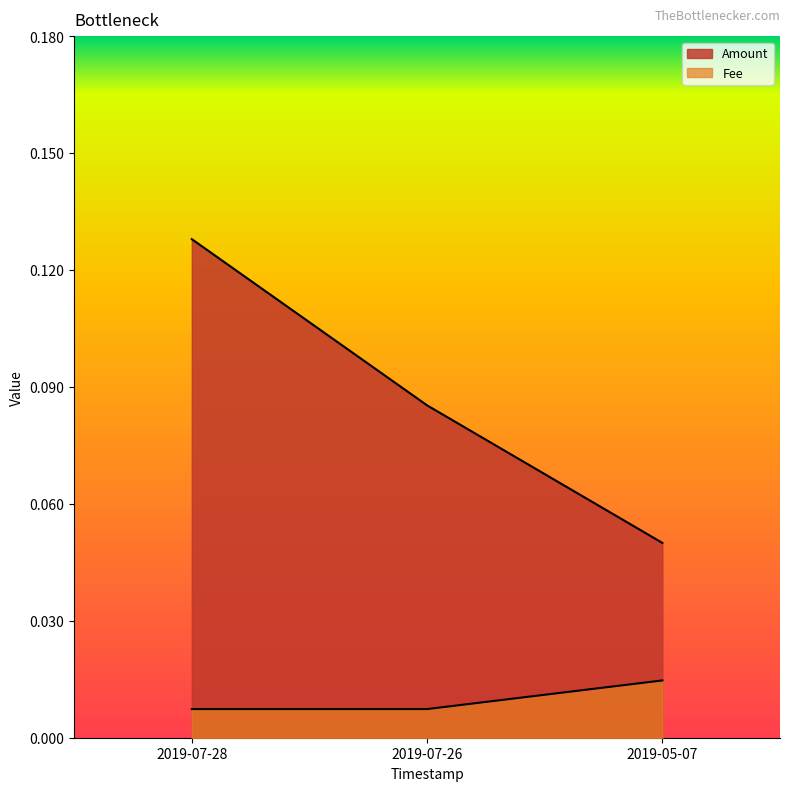

How many Fee values are between 0 and 1?

3